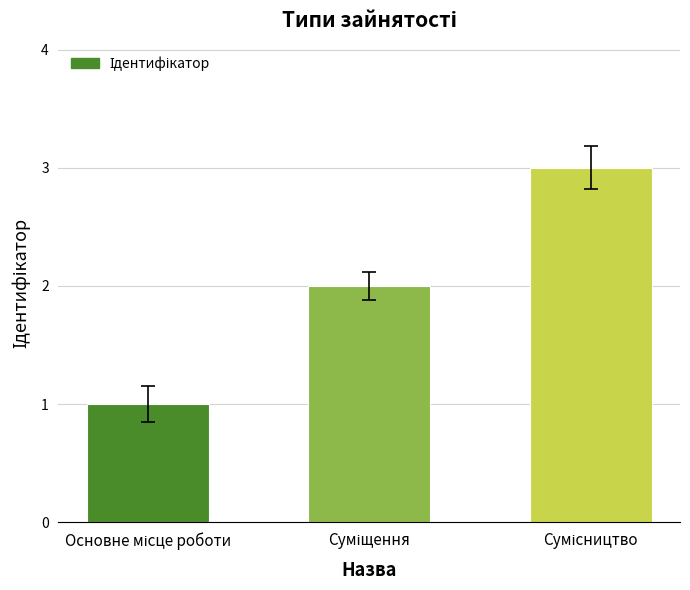

What is the maximum value shown in the chart?

3